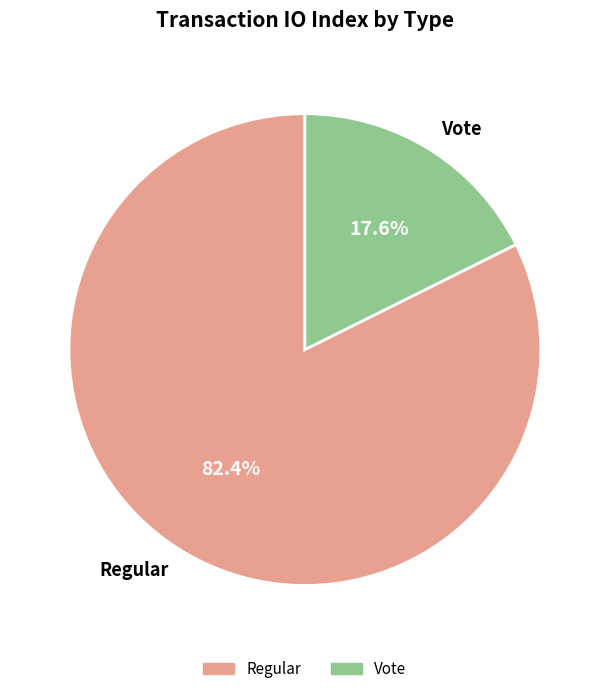

Is there any slice that represents more than half of the pie?

Yes